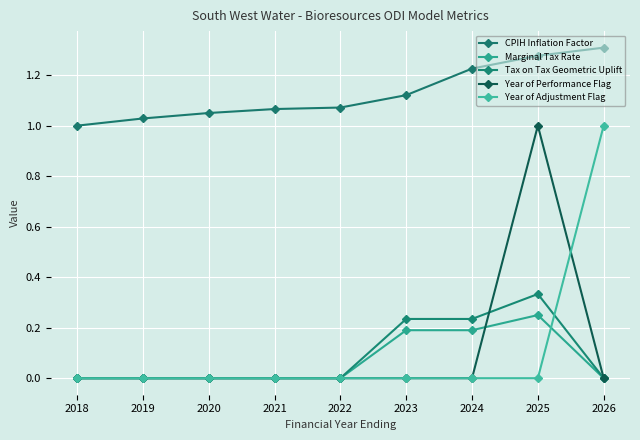

Reading right to left, extract all data points from this chart.

CPIH Inflation Factor: 2026=1.3	2025=1.3	2024=1.2	2023=1.1	2022=1.1	2021=1.1	2020=1.1	2019=1.0	2018=1.0
Marginal Tax Rate: 2026=0.0	2025=0.2	2024=0.2	2023=0.2	2022=0.0	2021=0.0	2020=0.0	2019=0.0	2018=0.0
Tax on Tax Geometric Uplift: 2026=0.0	2025=0.3	2024=0.2	2023=0.2	2022=0.0	2021=0.0	2020=0.0	2019=0.0	2018=0.0
Year of Performance Flag: 2026=0.0	2025=1.0	2024=0.0	2023=0.0	2022=0.0	2021=0.0	2020=0.0	2019=0.0	2018=0.0
Year of Adjustment Flag: 2026=1.0	2025=0.0	2024=0.0	2023=0.0	2022=0.0	2021=0.0	2020=0.0	2019=0.0	2018=0.0